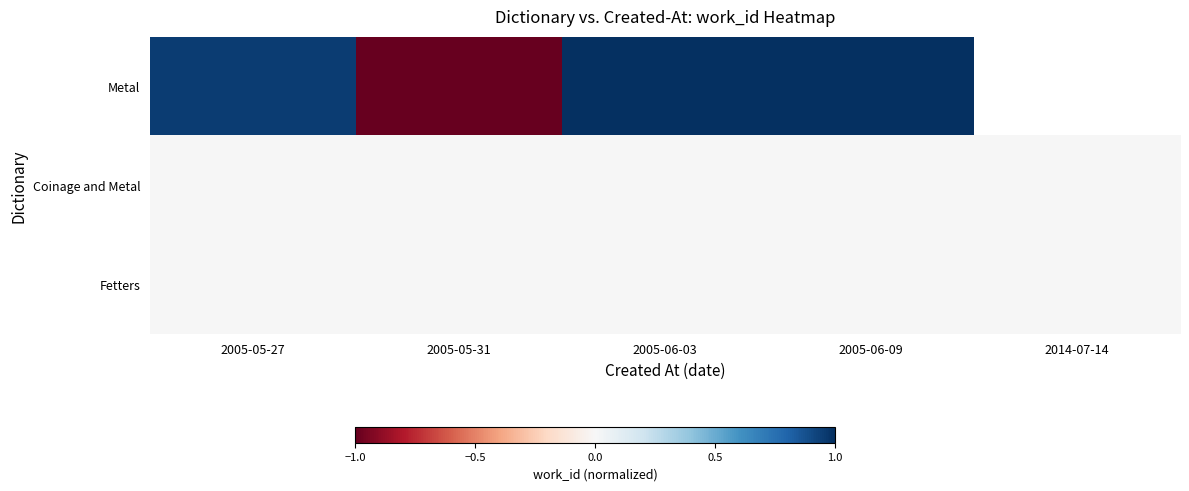

List the labels in order of Fetters value, smallest first.

2005-05-27, 2005-05-31, 2005-06-03, 2005-06-09, 2014-07-14